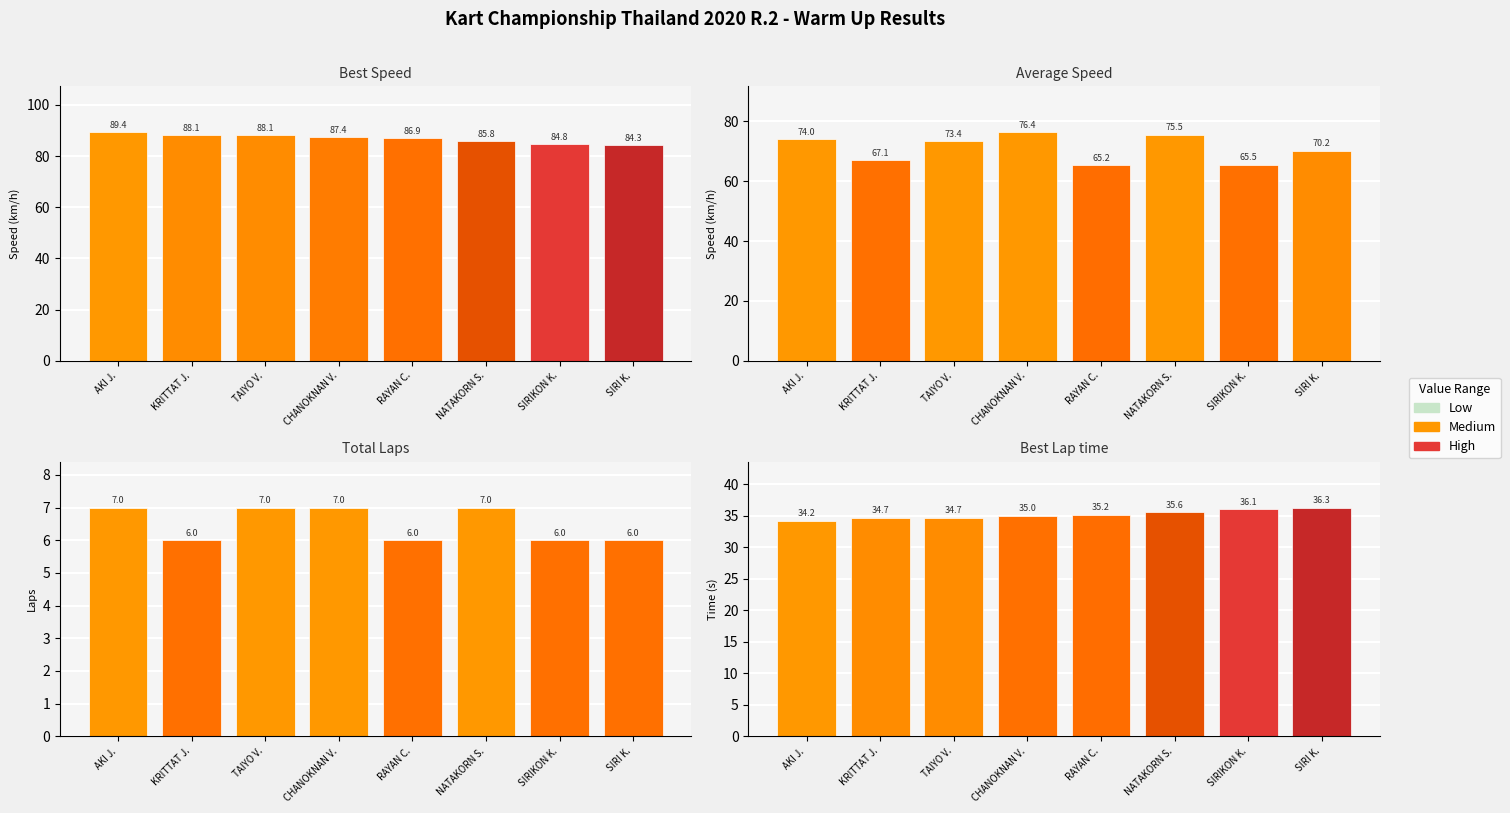

How many data points does each series have?

8